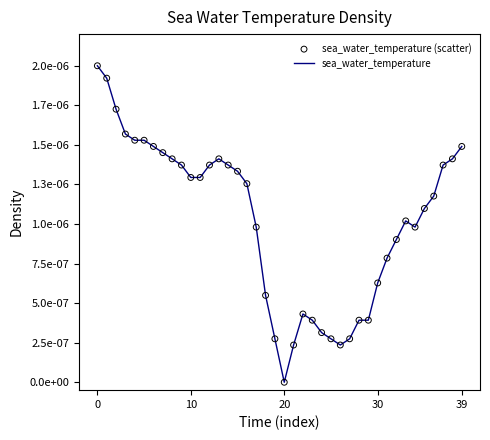

Is this an area chart (filled region under the line)?

No